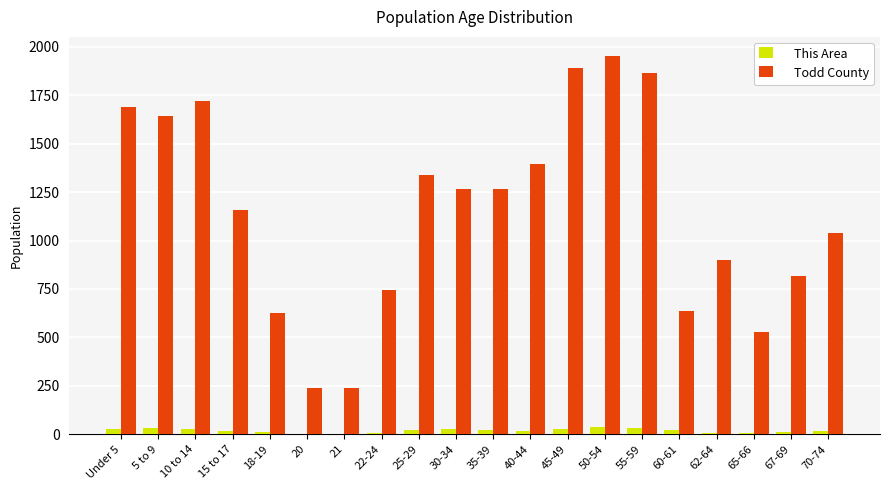

Is it true that Todd County equals 1308 at 67-69?

False